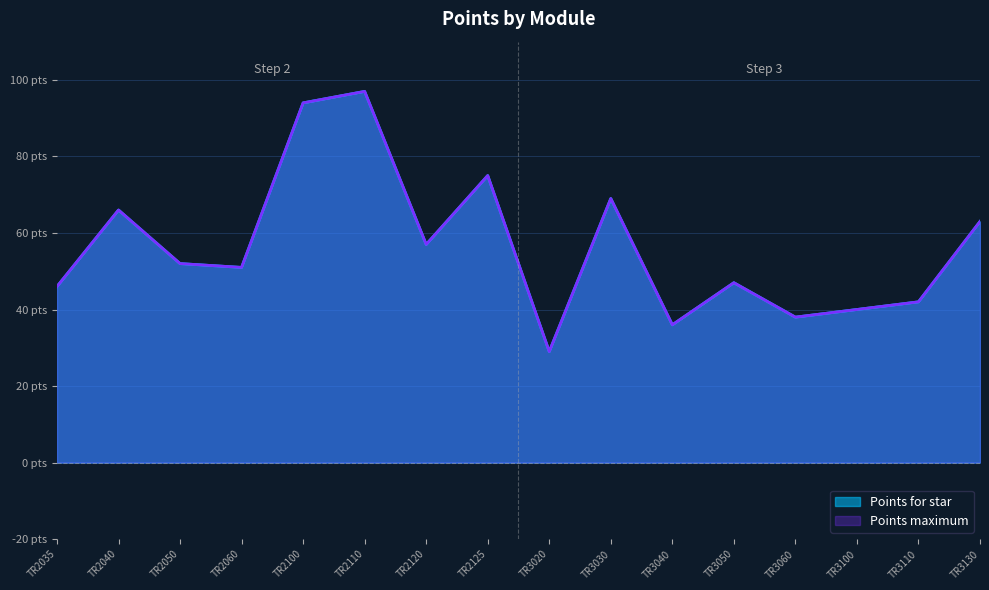

How many lines are shown in the chart?

2